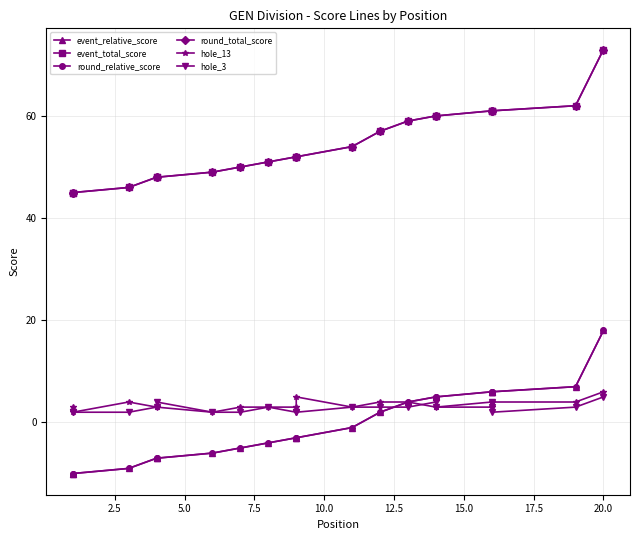

The value of round_total_score at 20.0 is 36. True or false?

False